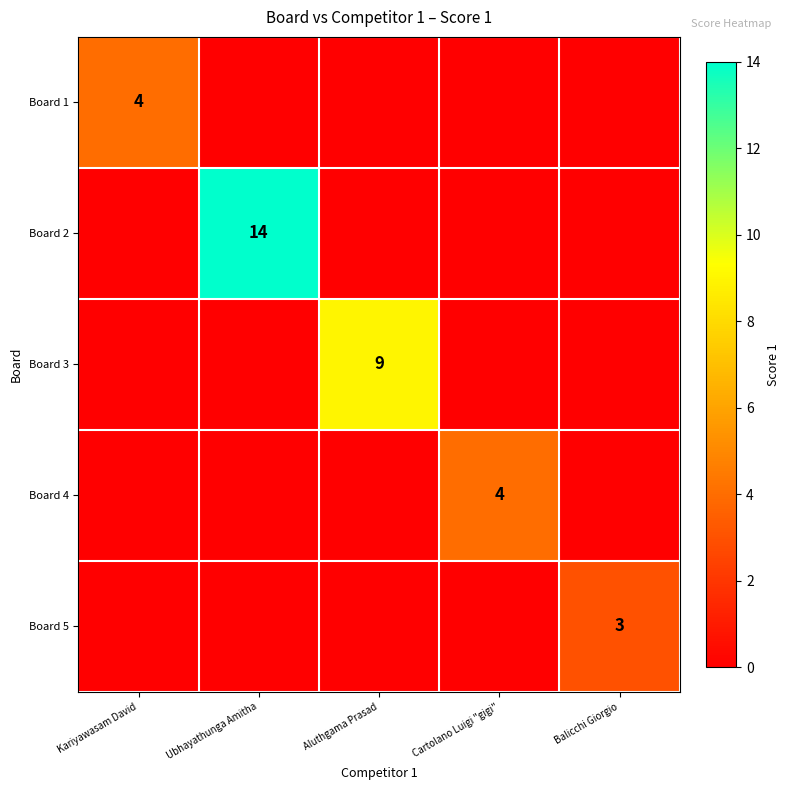

The Board 4 series shows 4 at Cartolano Luigi "gigi". True or false?

True